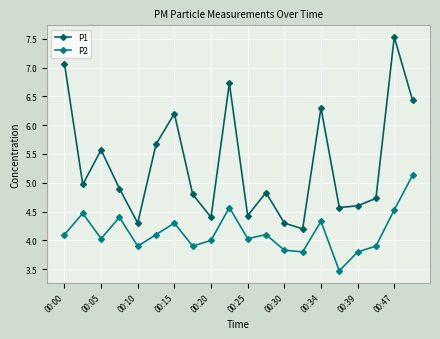

Which series has the largest total across all categories?

P1